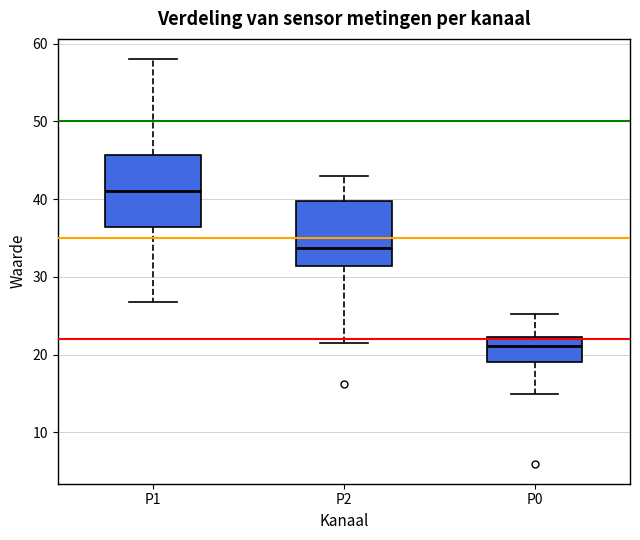

Reading left to right, transcribe this box plot: for each box, give where its median line is, the range the box spans, and where its two whiskers end, as read against the y-axis. The values are not printed on the chart, so give them approximately, as read against the axis.

P1: median 41, box 36 to 46, whiskers 27 to 58
P2: median 34, box 31 to 40, whiskers 22 to 43
P0: median 21, box 19 to 22, whiskers 15 to 25